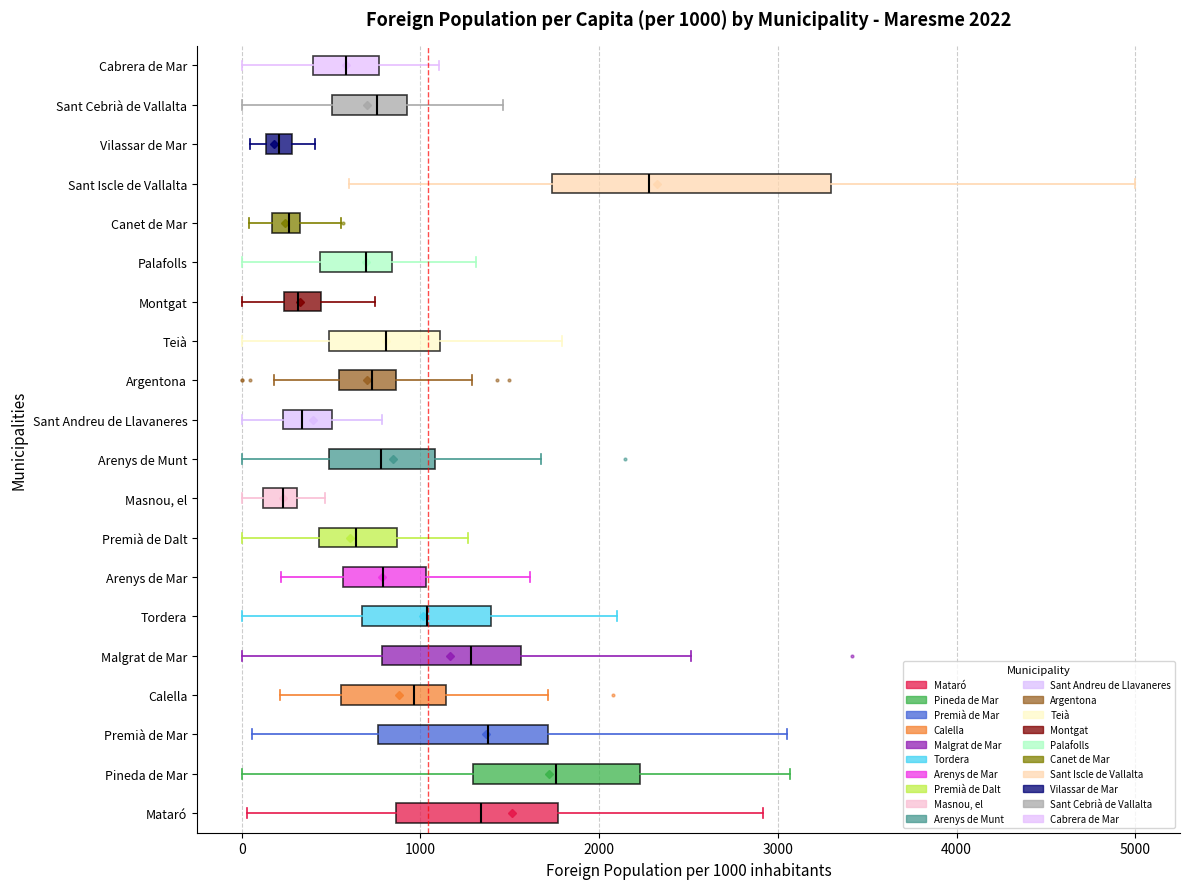

Which box has the furthest to the right median line?

Sant Iscle de Vallalta